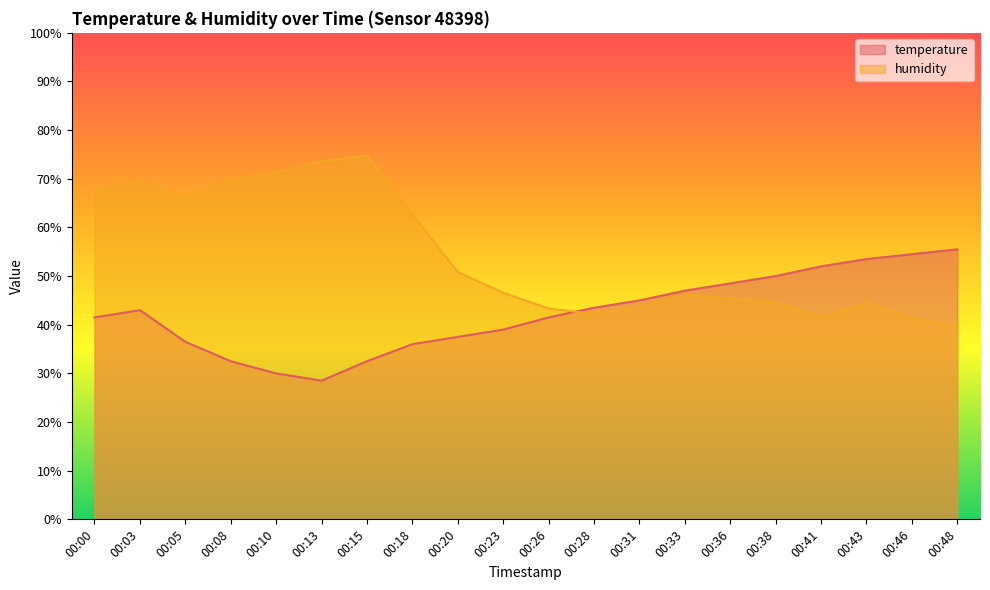

Does the chart display data point markers on the line(s)?

No